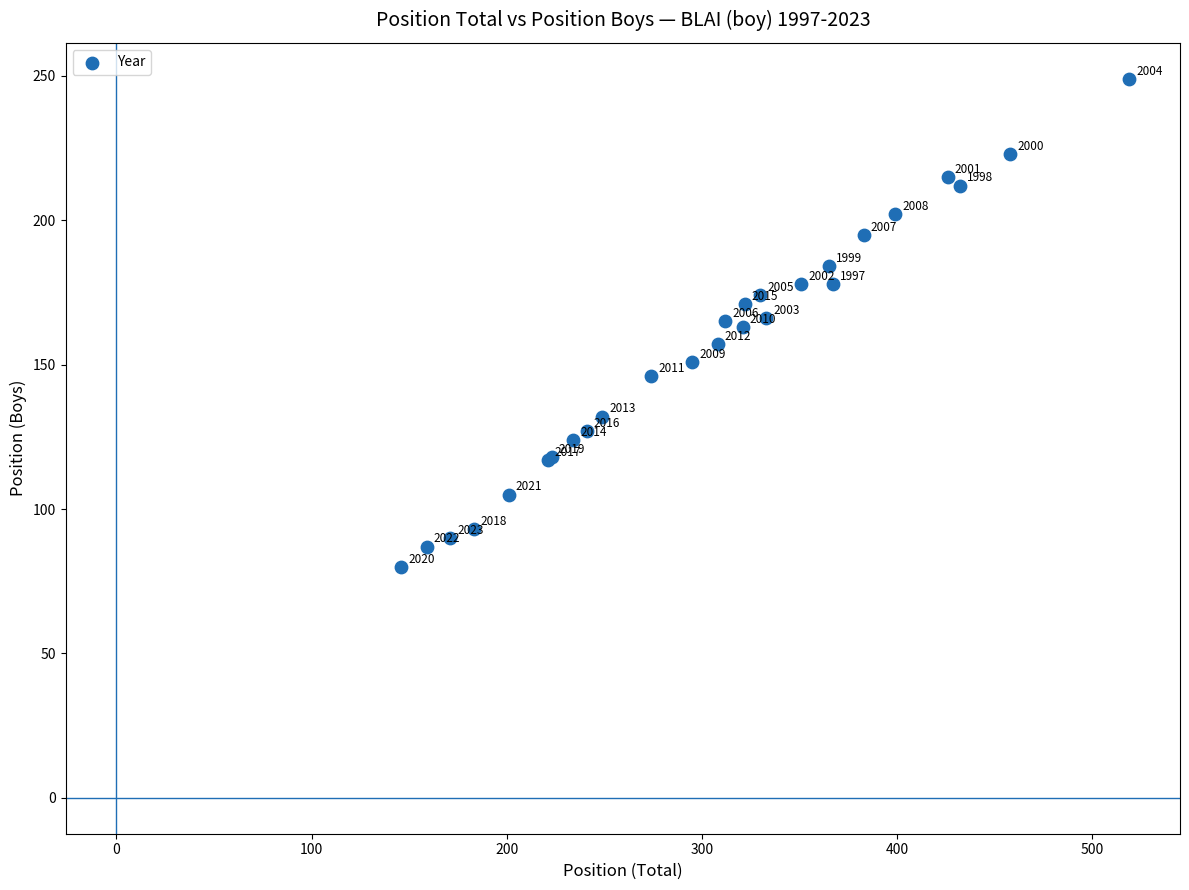

What Y value in the scatter plot is closest to 164?

163